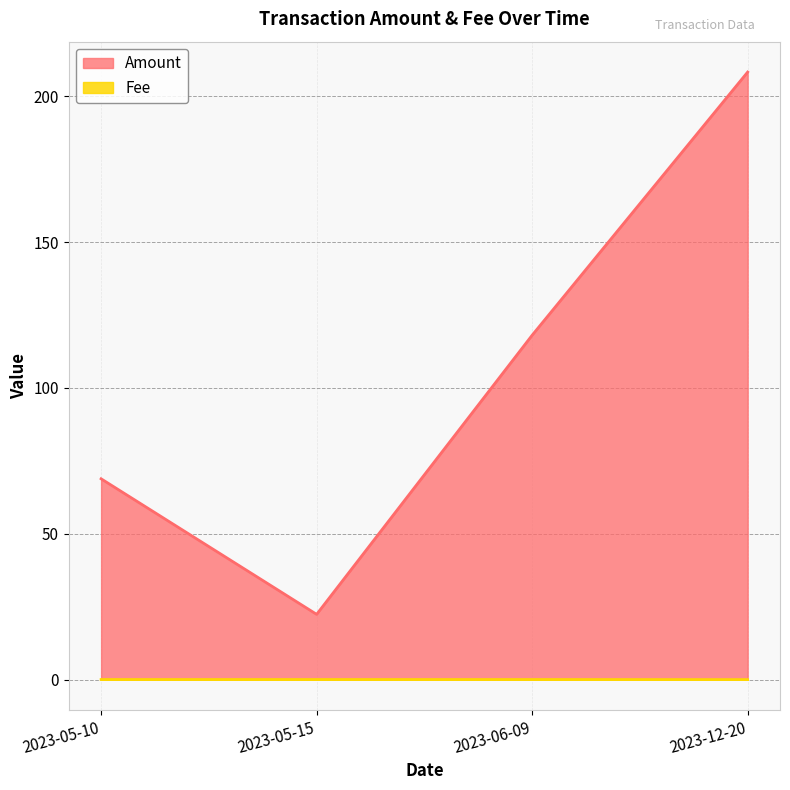

What is the label of the 4th point from the right?

2023-05-10